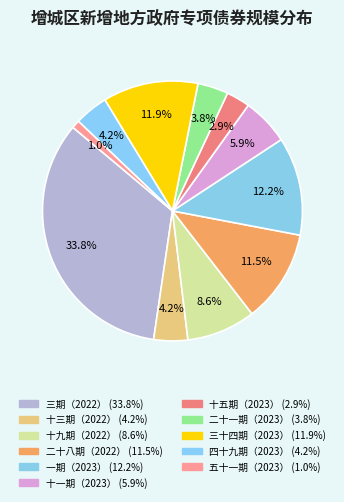

Is there any slice that represents more than half of the pie?

No